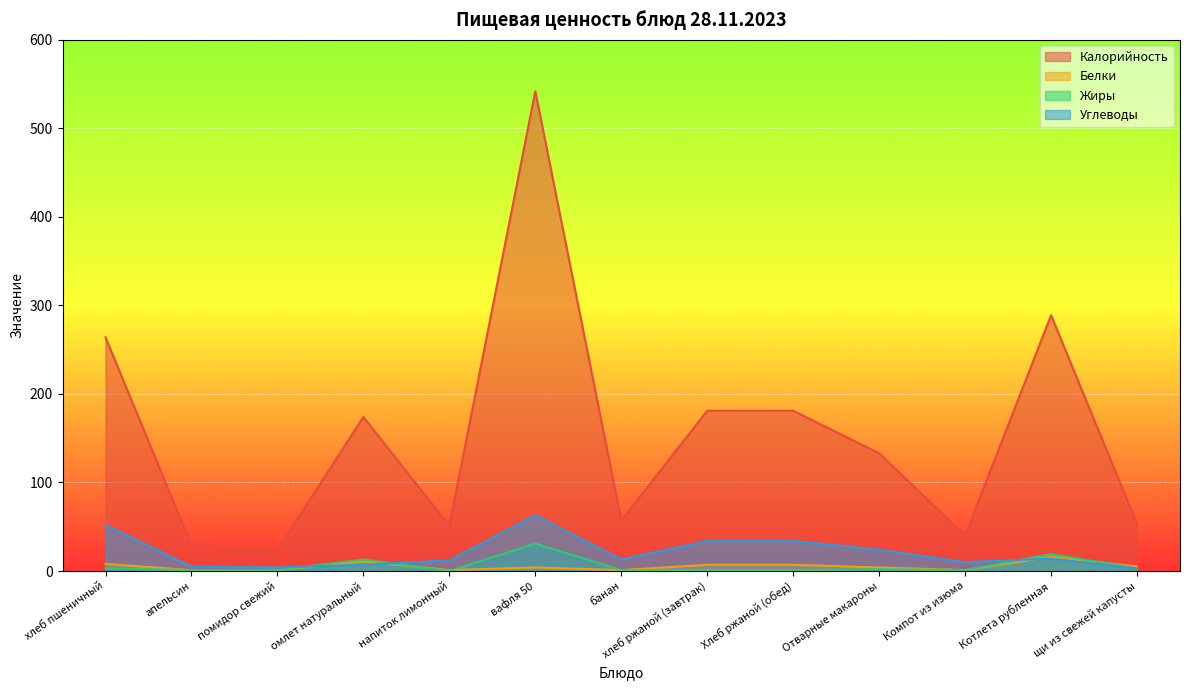

True or false: Жиры has more than 2 points higher than both neighbors.

True